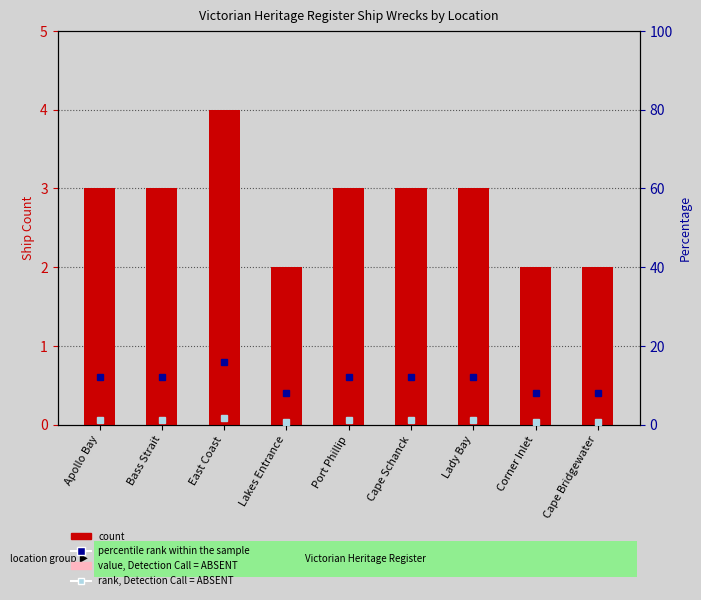

Which series changed the most between East Coast and Corner Inlet?

percentile rank within the sample